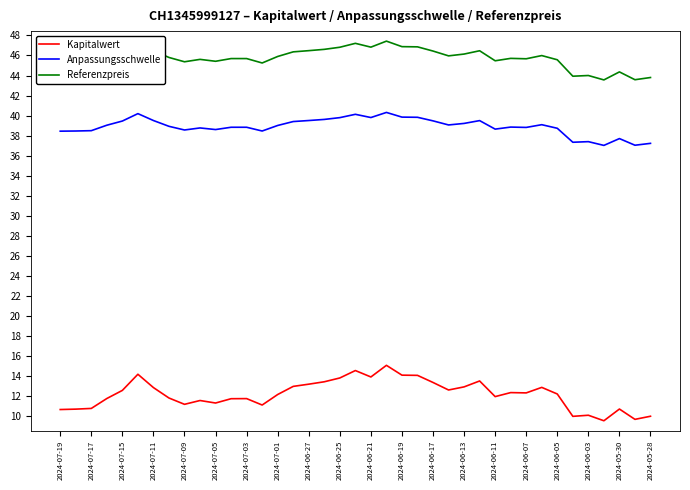

True or false: Anpassungsschwelle and Referenzpreis intersect in this chart.

False